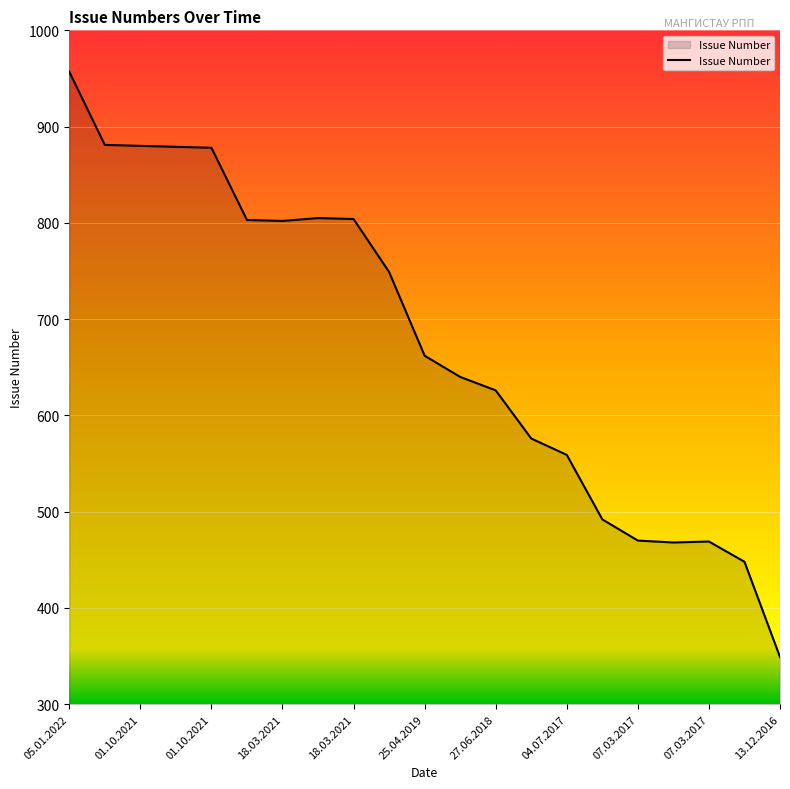

What is the smallest value displayed?

349